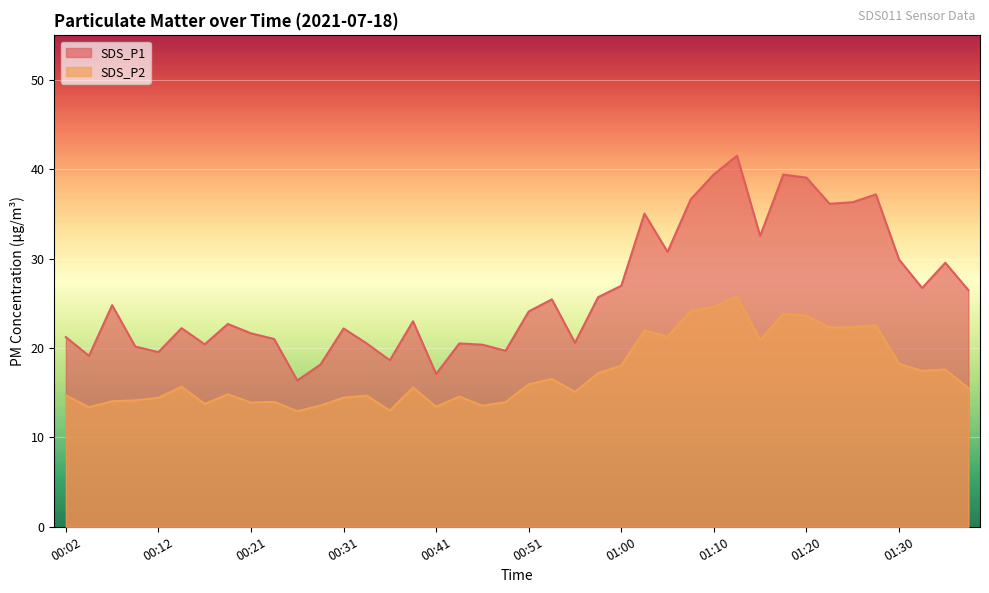

At which category does SDS_P2 reach its first local valley?

00:04